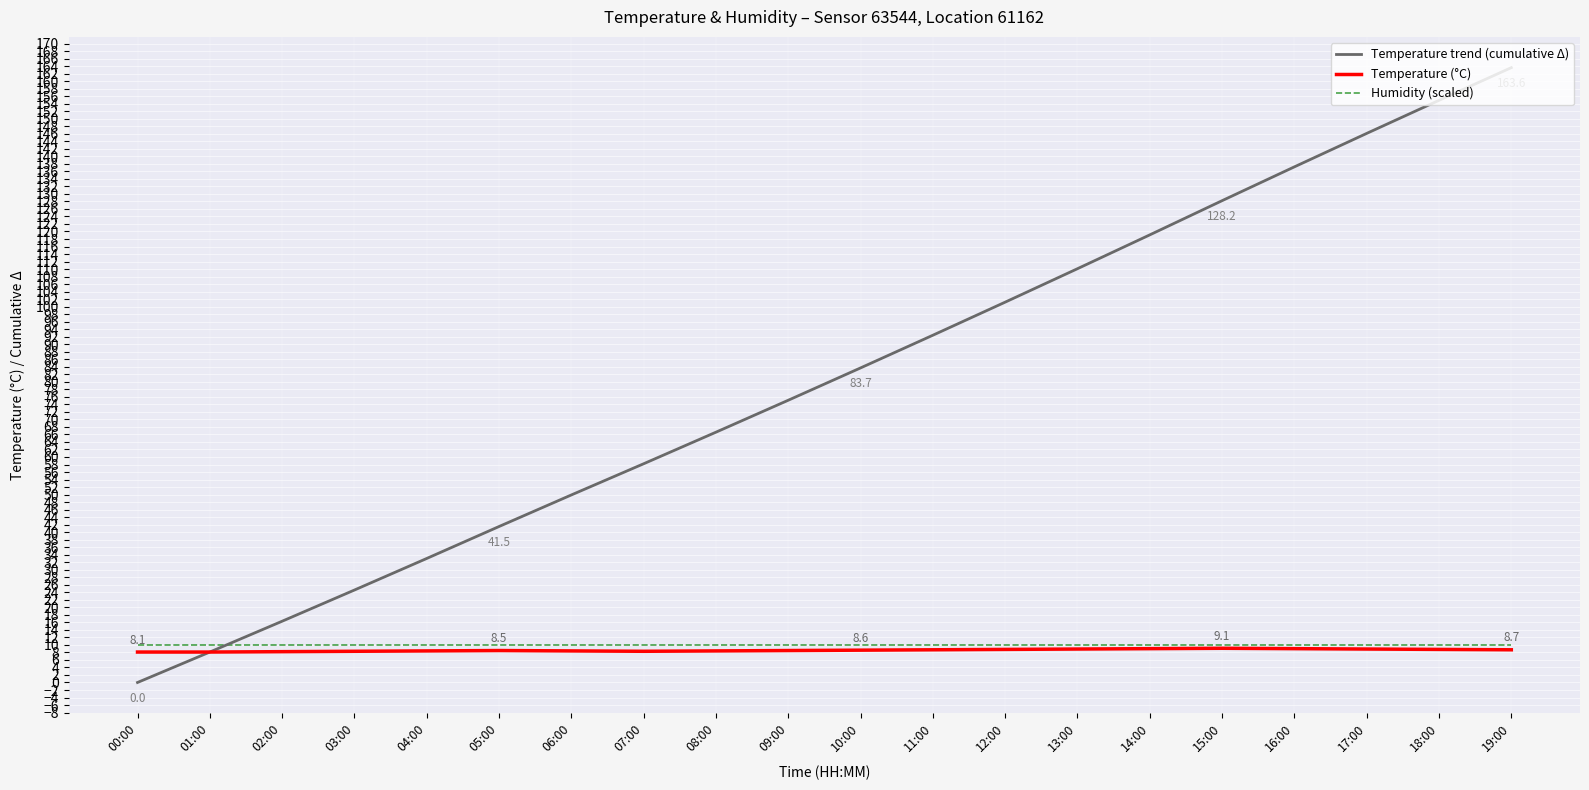

Which series has the largest range (max minus min)?

Temperature trend (cumulative Δ)